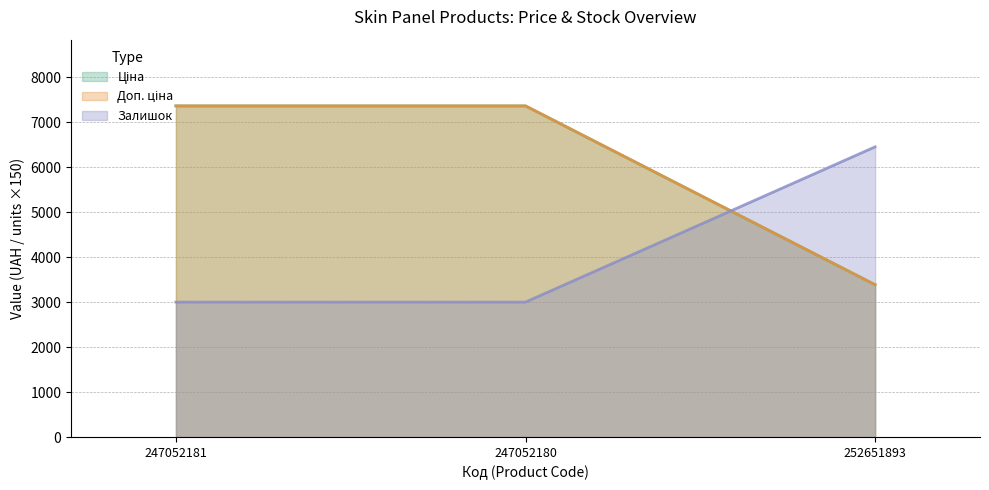

What is the value of the Ціна point at the 3rd from the left?

3385.7